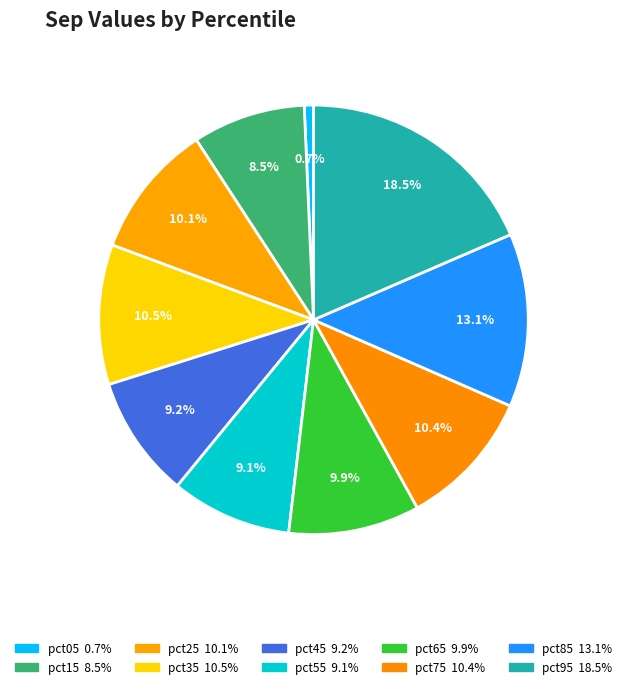

What percentage do pct55 and pct95 together represent?

27.6%